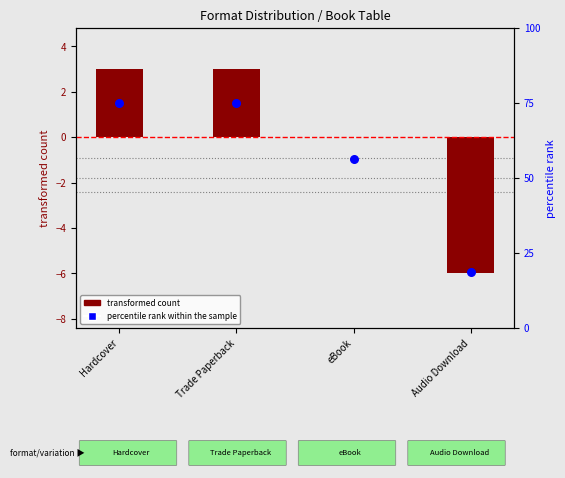

At how many categories does at least one series exceed 6?

4